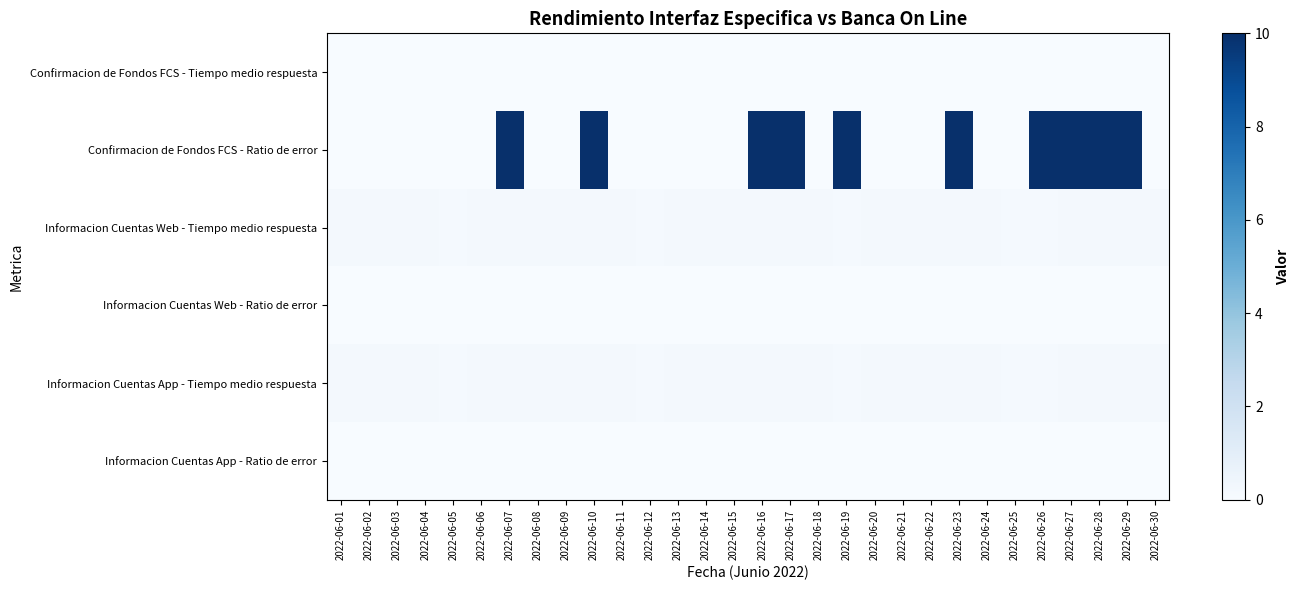

Rank the series by their maximum value, from highest to lowest.

Confirmacion de Fondos FCS - Ratio de error, Informacion Cuentas Web - Tiempo medio respuesta, Informacion Cuentas App - Tiempo medio respuesta, Confirmacion de Fondos FCS - Tiempo medio respuesta, Informacion Cuentas Web - Ratio de error, Informacion Cuentas App - Ratio de error